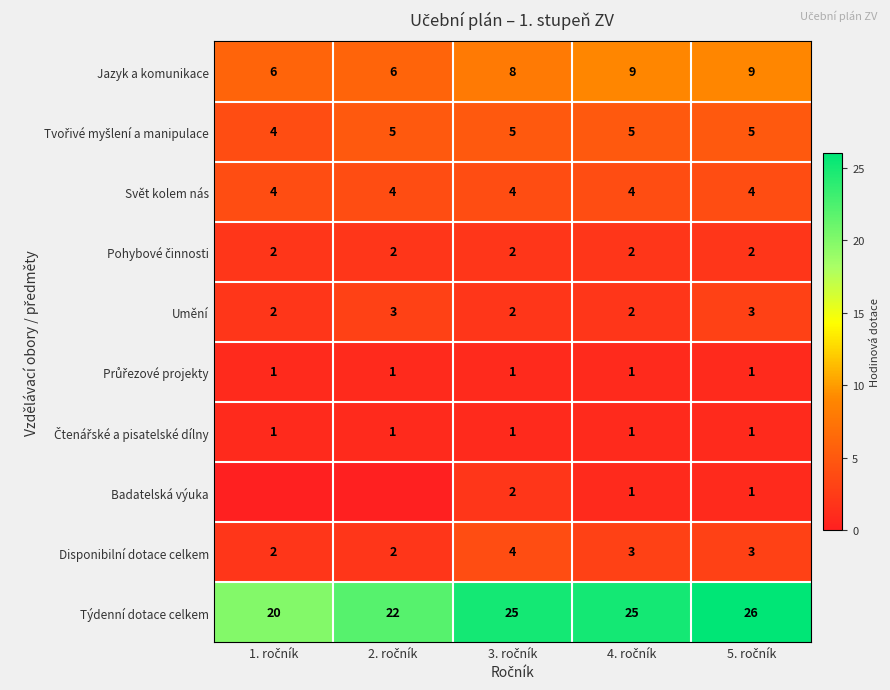

What is the sum of all Disponibilní dotace celkem values?

14